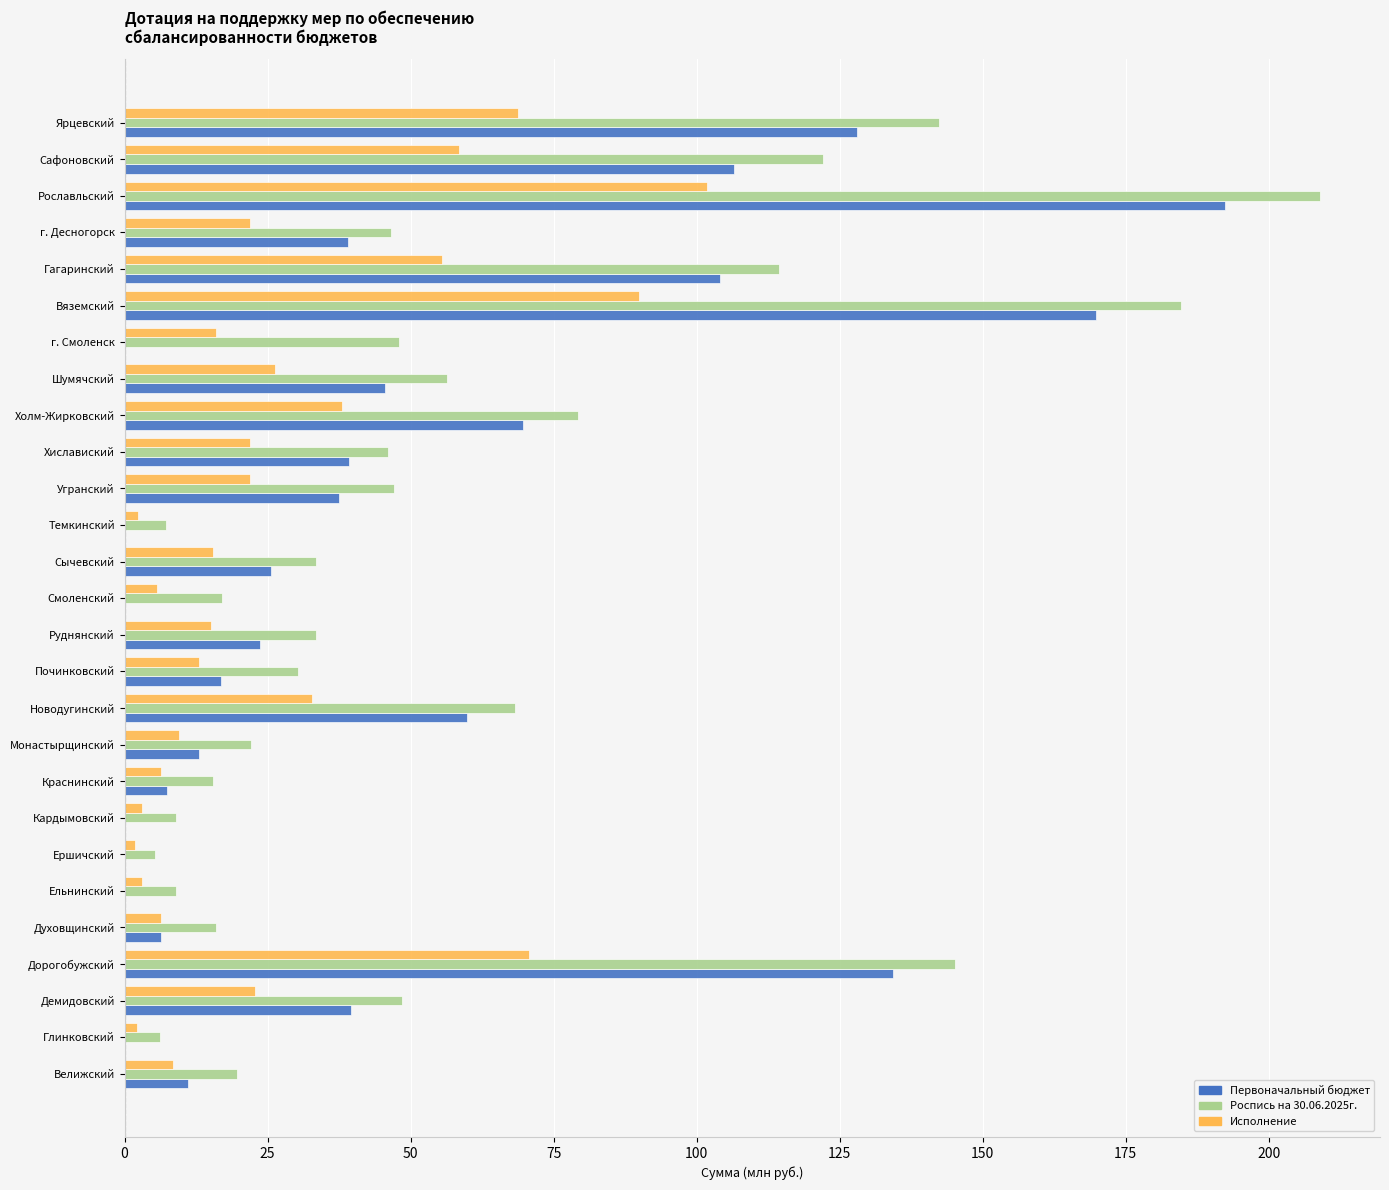

The value of Роспись на 30.06.2025г. at Велижский is 19.7. True or false?

True